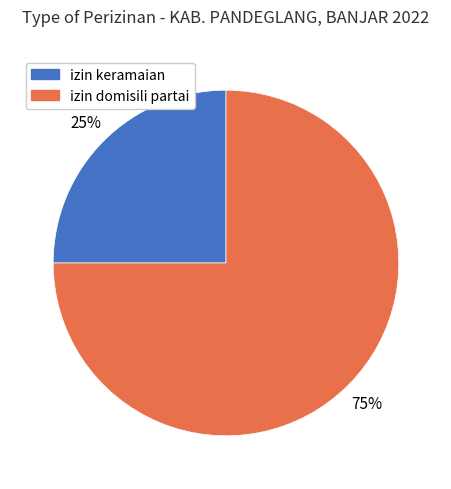

Is the sum of izin domisili partai and izin keramaian greater than half?

Yes